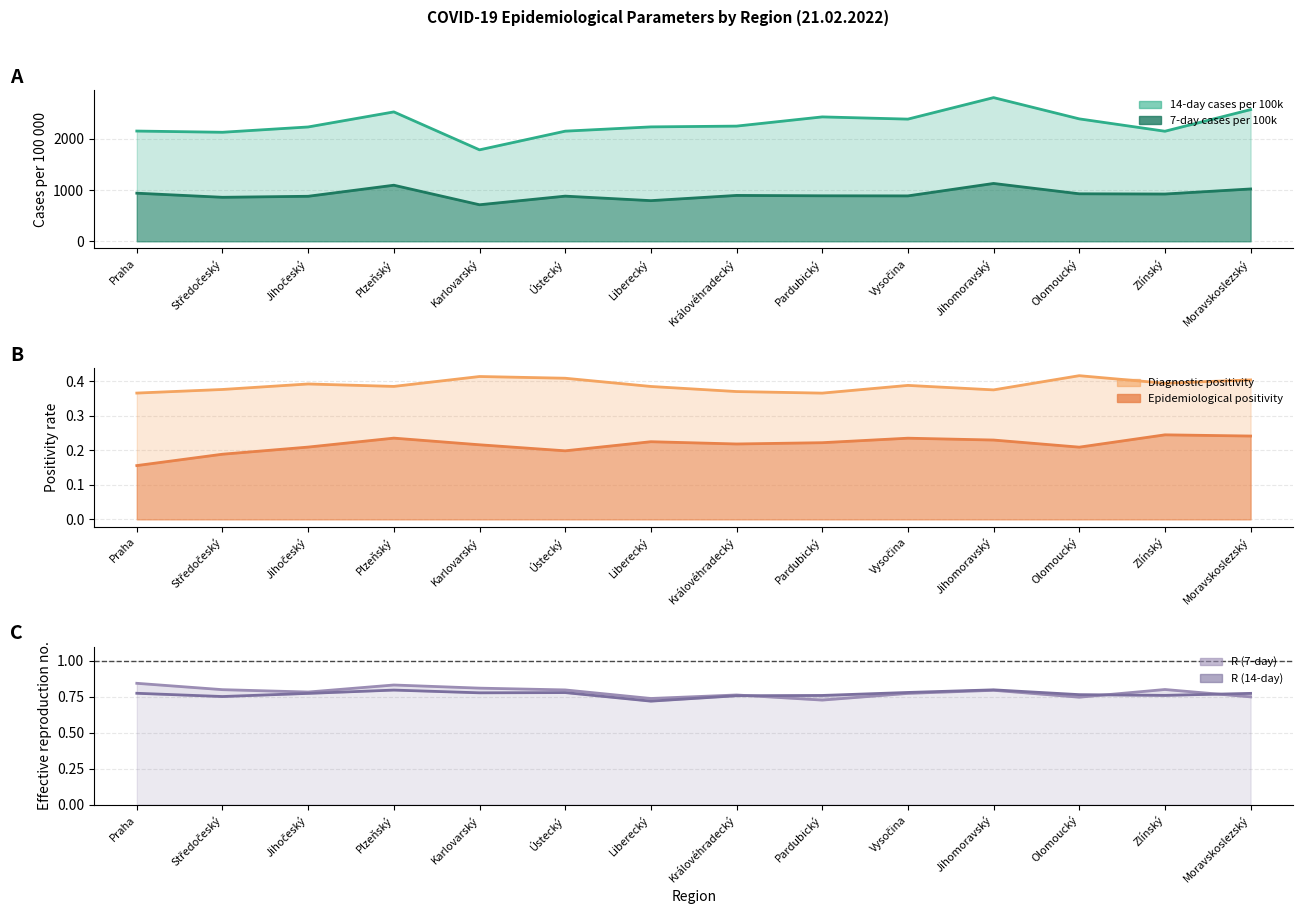

What is the sum of the R 14-day values at Plzeňský and Středočeský?

1.5